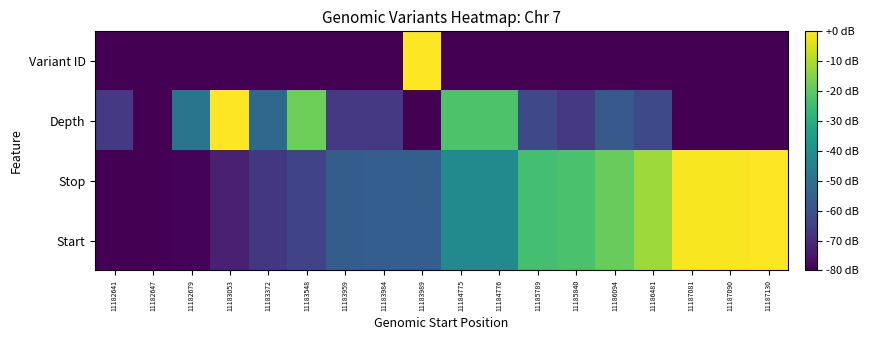

At which category is the sum across all series the highest?

11187130